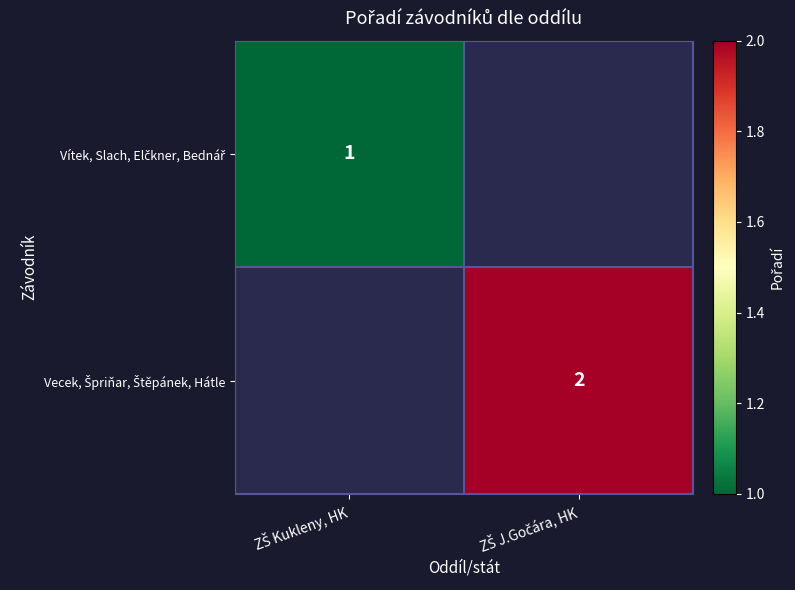

At how many categories does at least one series exceed 1?

1